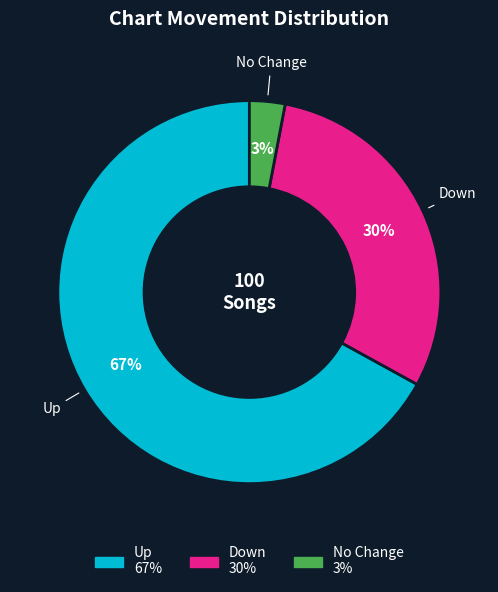

Is there any slice that represents more than half of the pie?

Yes